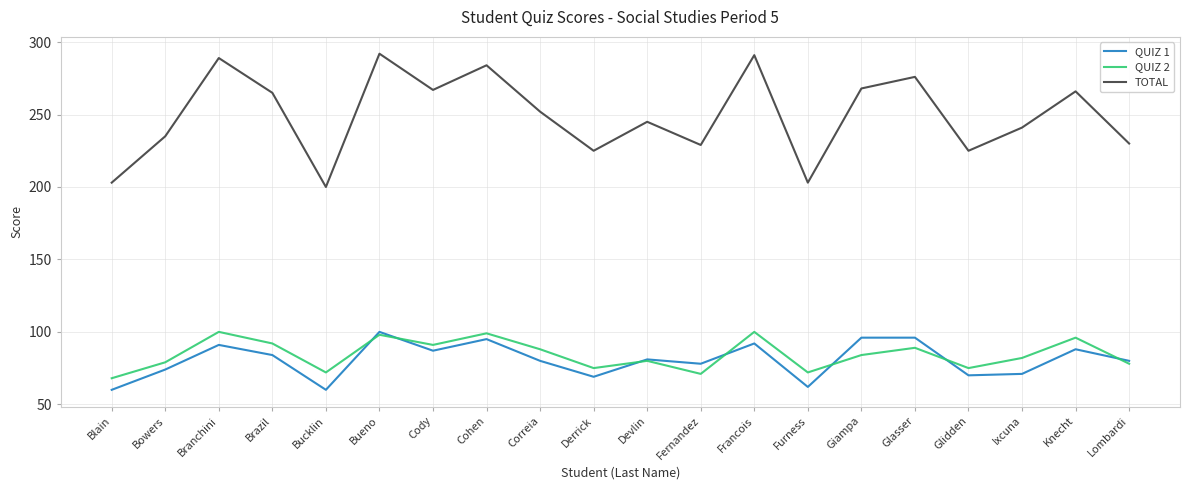

Does the chart have visible grid lines?

Yes